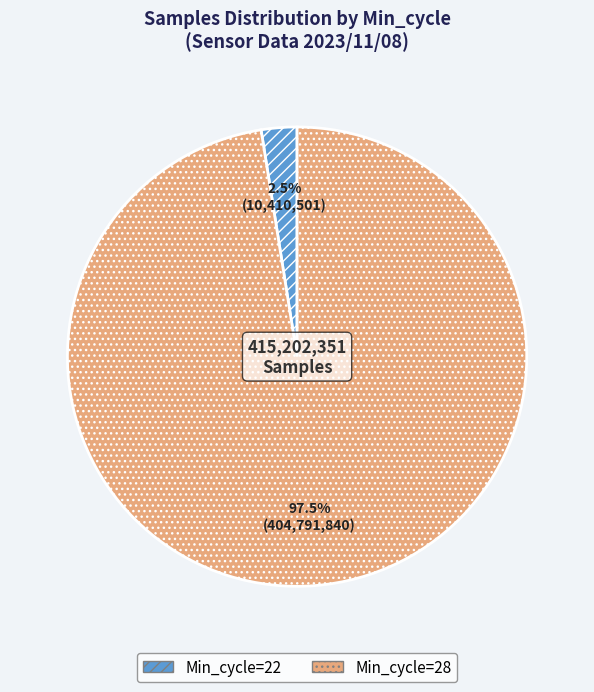

Is Min_cycle=22 the majority of the pie?

No